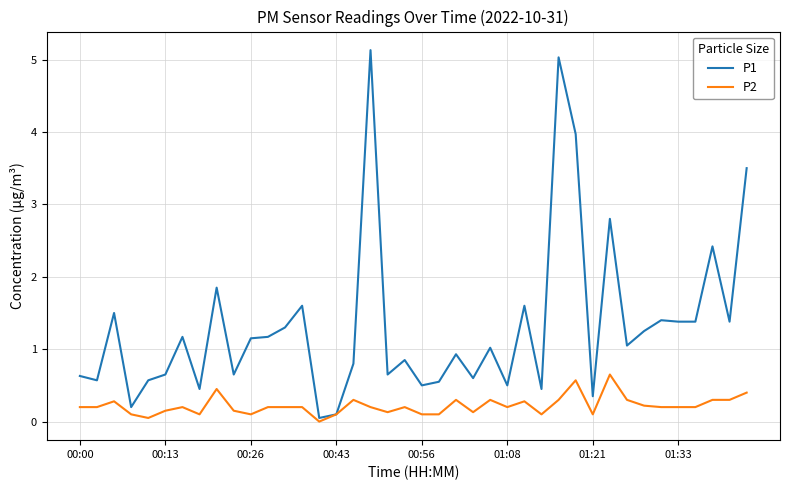

What is the maximum value for P2?

0.7